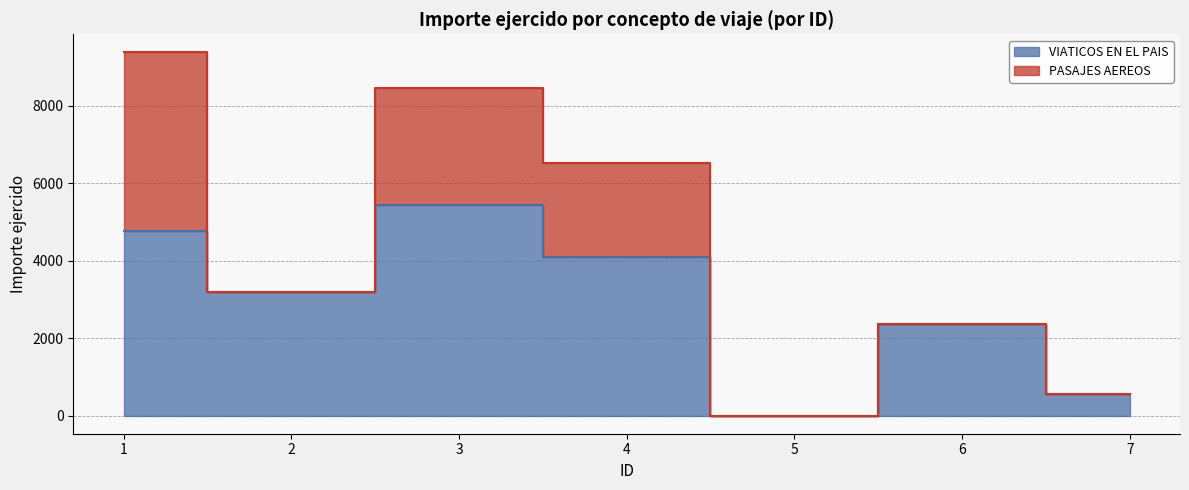

At which label does the data first exceed 3179?

1